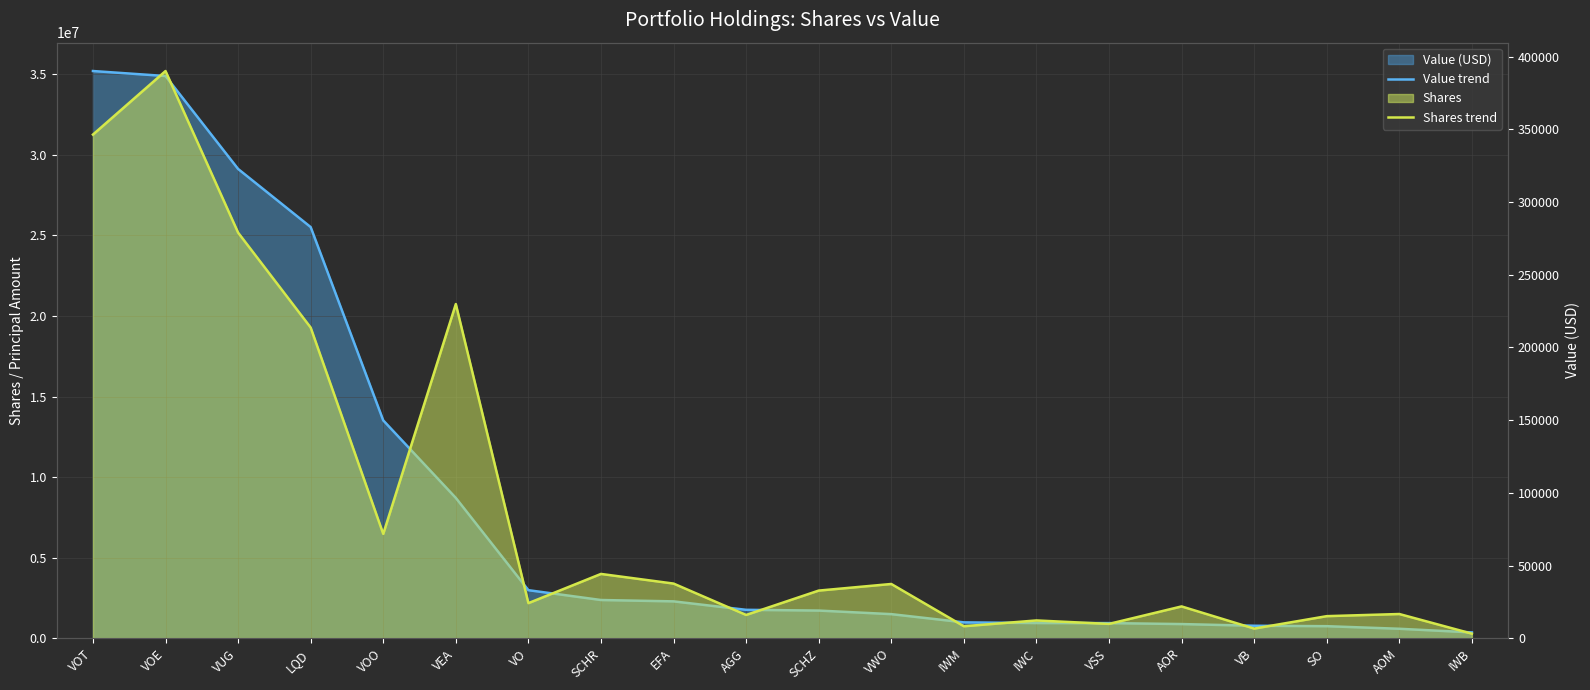

Reading left to right, extract all data points from this chart.

Value trend: 35203000	34893000	29125000	25517000	13518000	8707000	2980000	2370000	2286000	1761000	1715000	1493000	983000	940000	937000	877000	772000	745000	585000	359000
Shares trend: 346450	390173	278997	213694	71752	229869	24114	44208	37576	15991	32752	37296	8219	12211	9835	21860	6616	15162	16636	3133